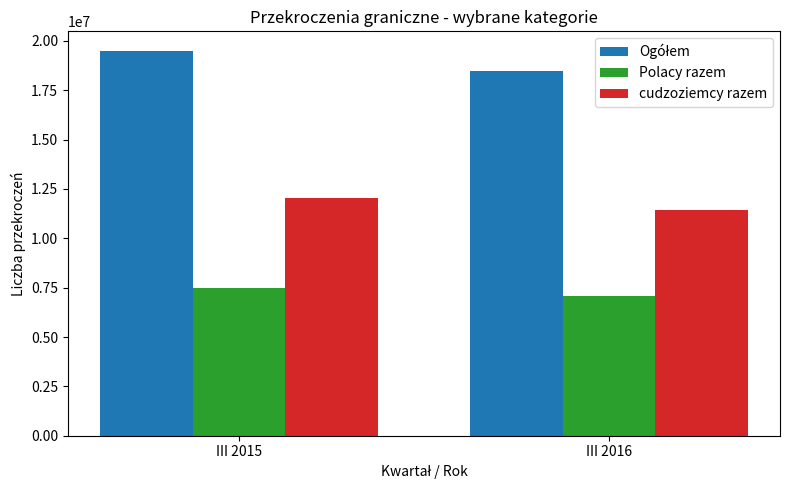

The cudzoziemcy razem series shows 4203273.8 at III 2016. True or false?

False